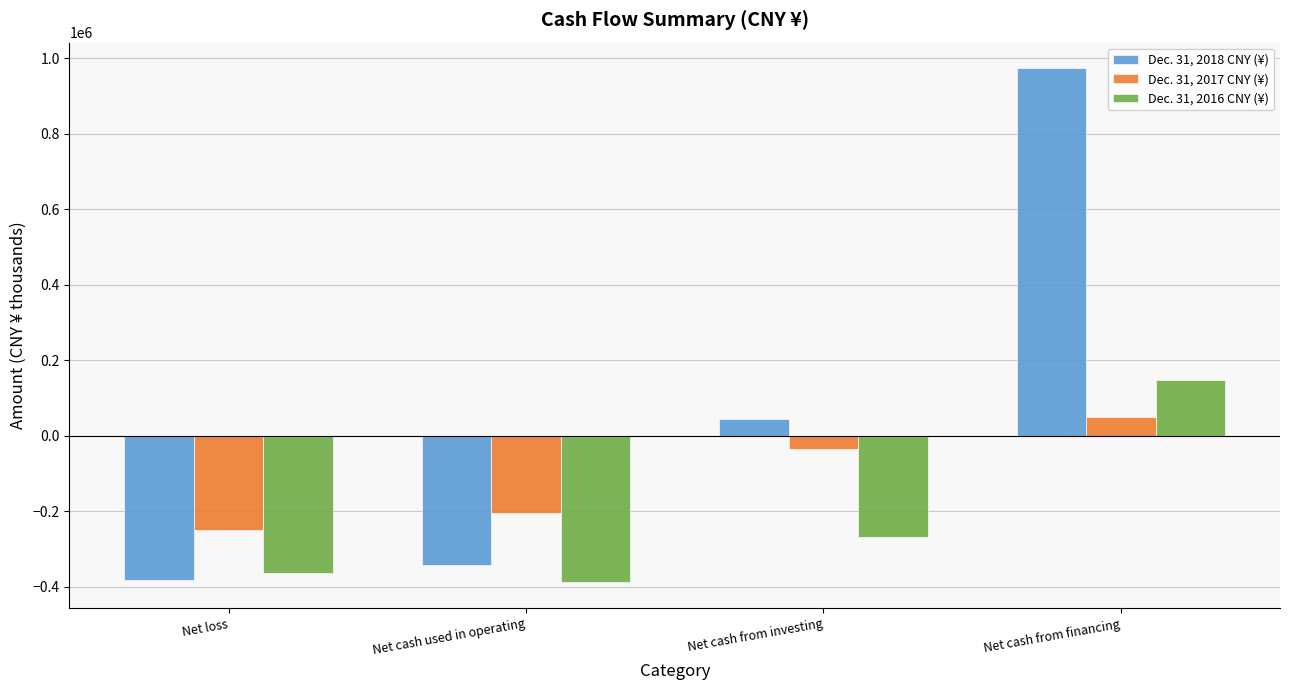

Which series has the largest total across all categories?

Dec. 31, 2018 CNY (¥)